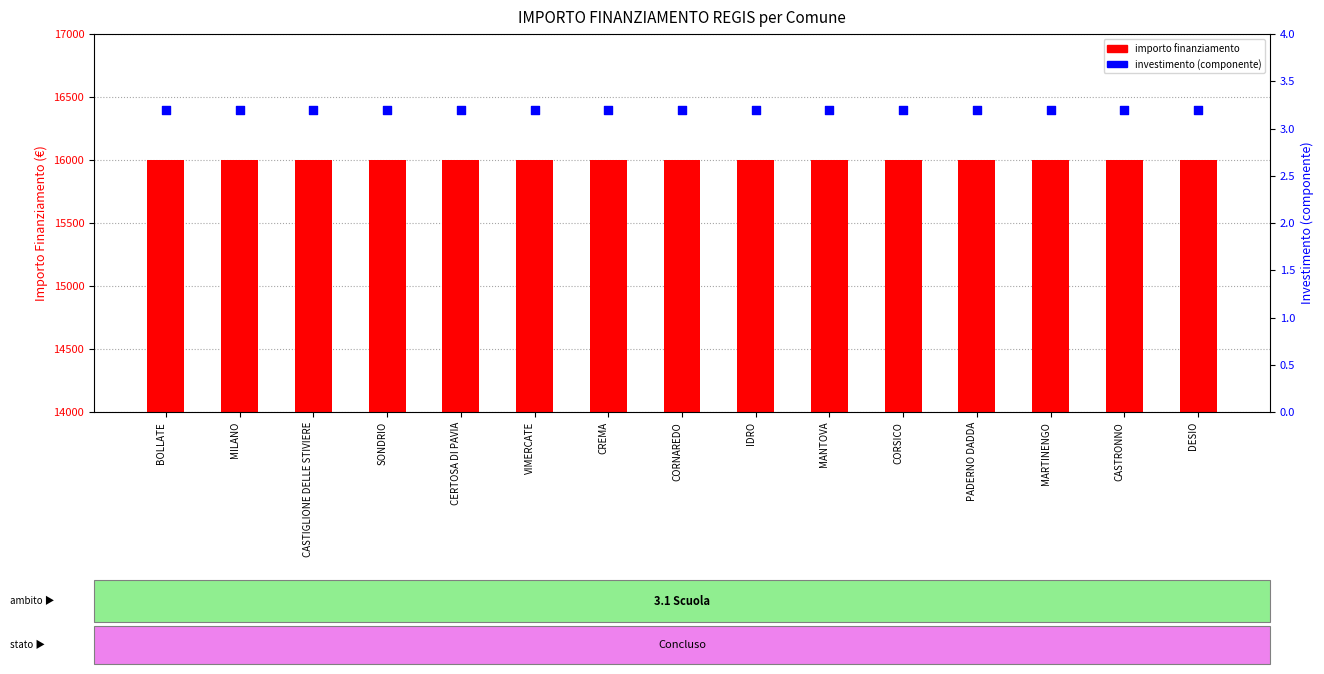

Which series contains the lowest Y value?

INVESTIMENTO